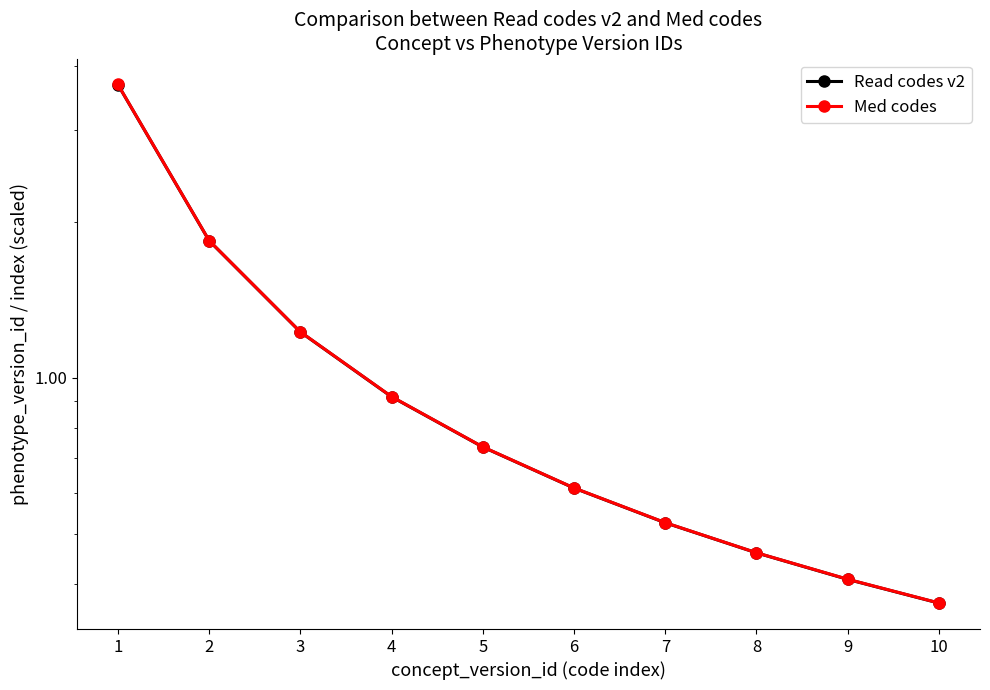

What is the difference between the Med codes values at 7 and 6?

0.1